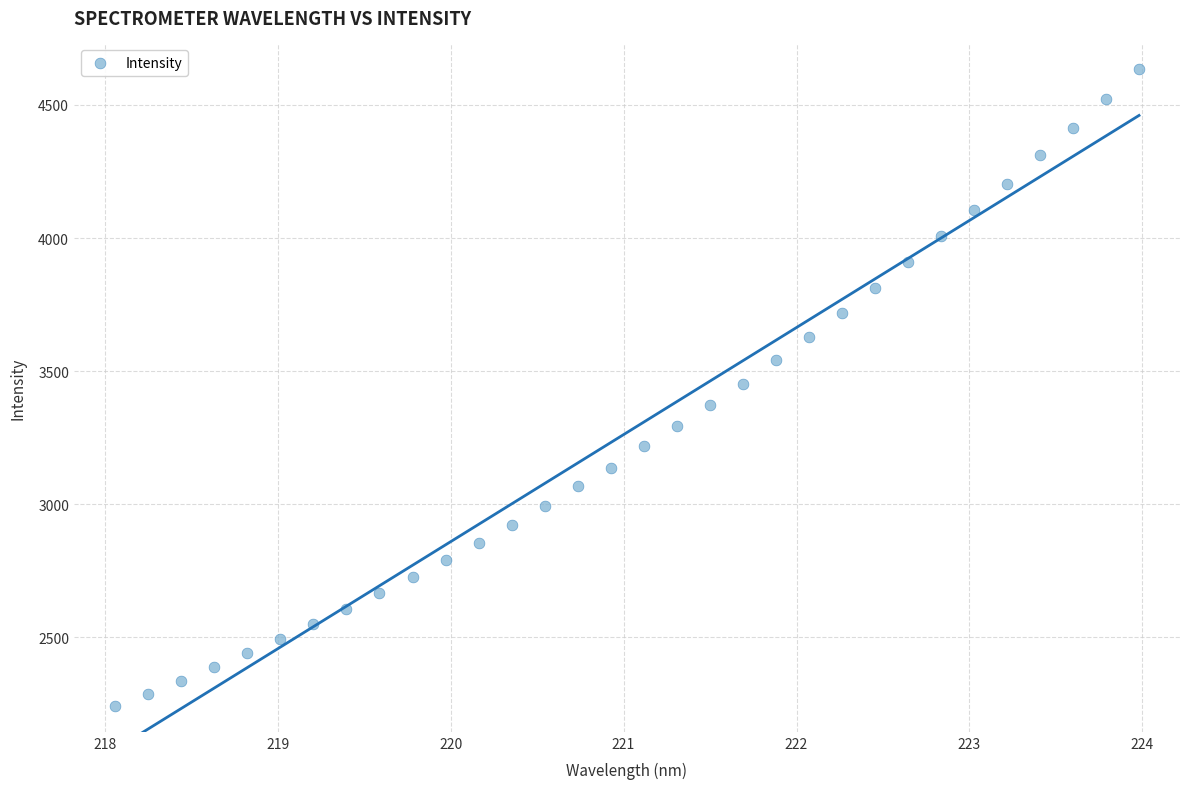

What is the range of Y values (max minus min)?

2394.8